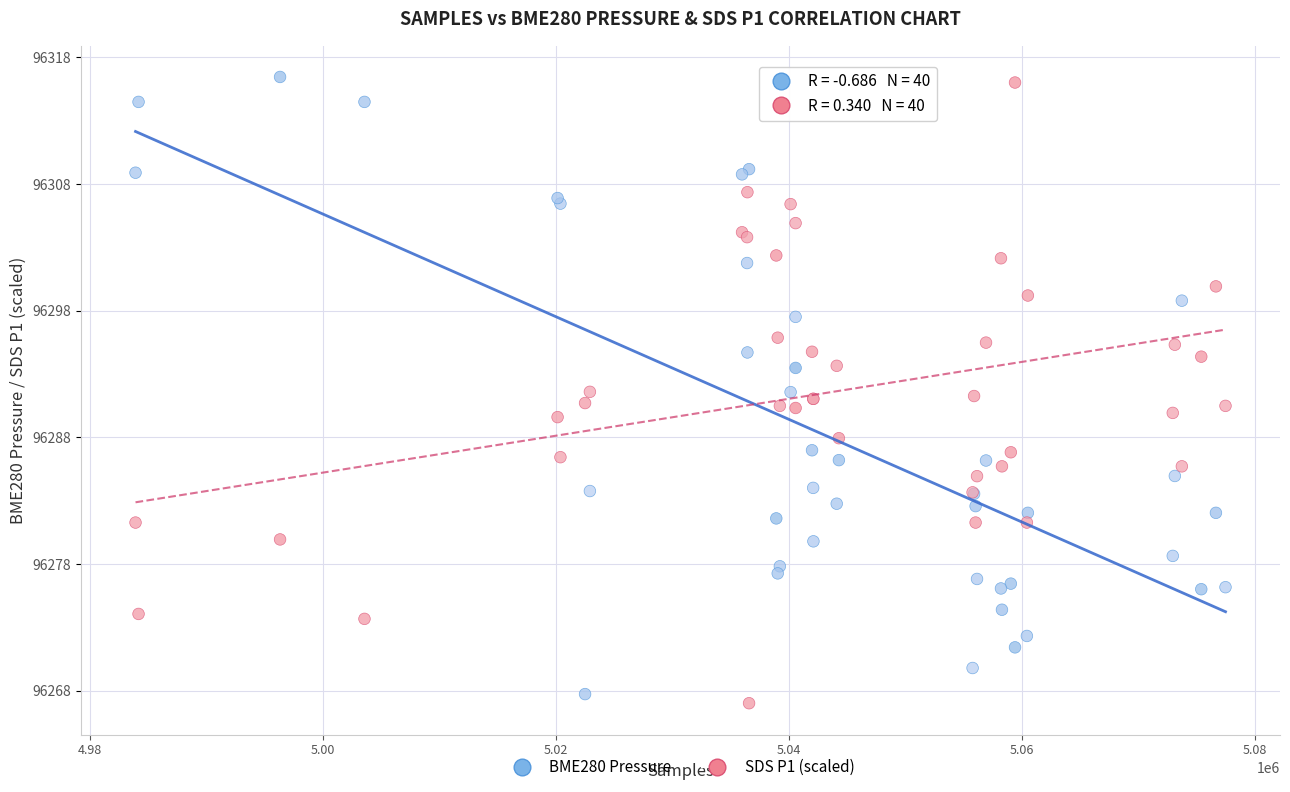

Which series contains the highest Y value?

BME280 Pressure